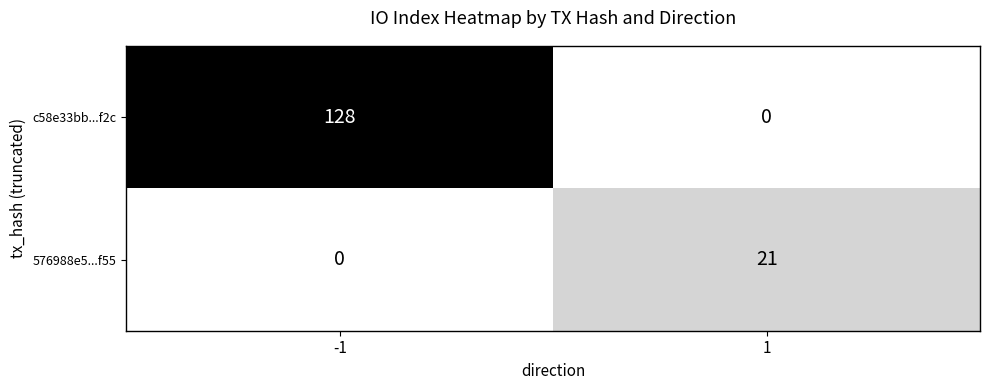

At how many categories does at least one series exceed 86?

1